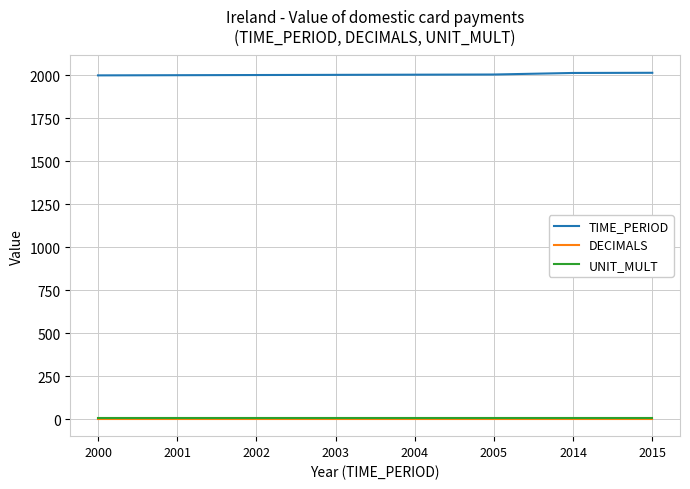

True or false: TIME_PERIOD and UNIT_MULT intersect in this chart.

False